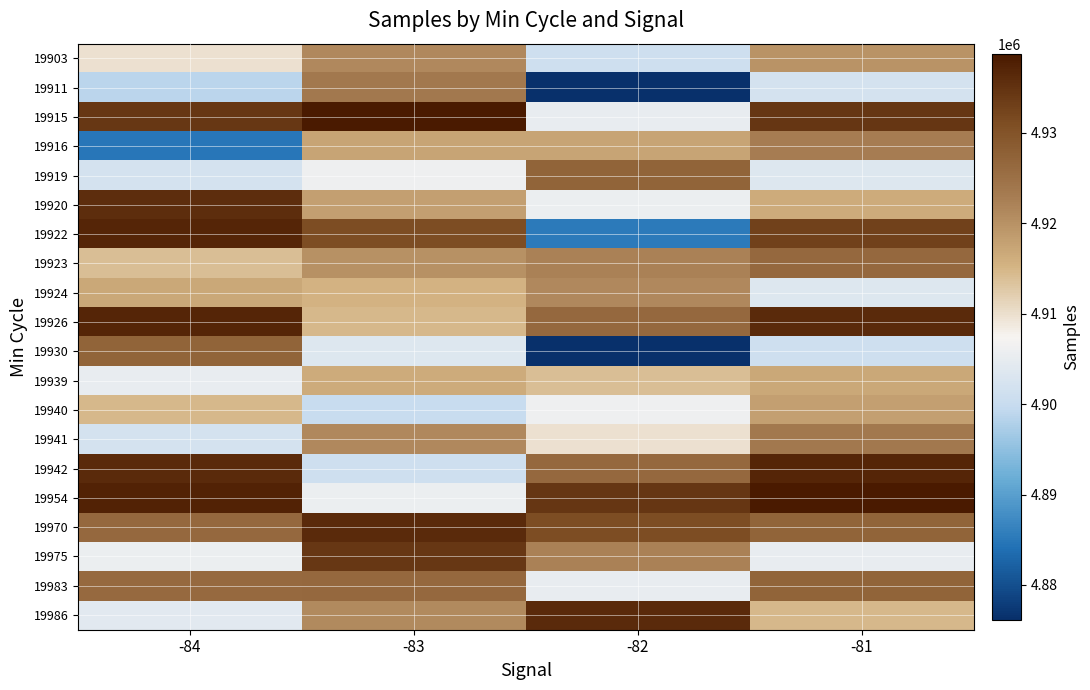

Rank the series by their maximum value, from lowest to highest.

19939, 19940, 19903, 19924, 19916, 19911, 19941, 19923, 19919, 19930, 19983, 19975, 19920, 19970, 19986, 19922, 19926, 19942, 19915, 19954